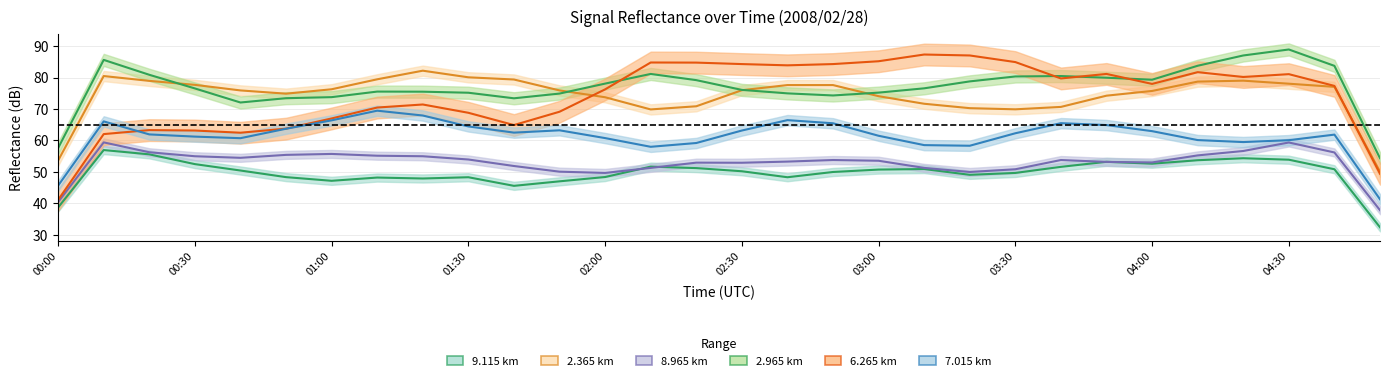

Reading left to right, what are all the values shown in this chart?

9.115 km: 38.7	57.0	55.6	52.5	50.5	48.4	47.2	48.2	47.9	48.3	45.6	47.0	48.4	51.7	51.2	50.2	48.3	50.0	50.8	50.9	49.1	49.7	51.6	53.2	52.6	53.7	54.4	53.9	50.9	32.4
2.365 km: 53.6	80.5	78.9	77.7	75.9	74.9	76.3	79.4	82.2	80.1	79.4	75.9	73.7	69.9	70.9	76.0	77.6	77.6	74.1	71.7	70.3	69.9	70.7	74.2	75.7	78.7	79.0	78.0	77.0	50.1
8.965 km: 40.4	59.4	56.3	55.0	54.5	55.4	55.7	55.2	55.0	54.0	51.9	50.1	49.7	51.3	53.0	52.9	53.3	53.8	53.6	51.3	50.0	50.9	53.8	53.2	53.0	55.3	56.7	59.4	56.2	37.9
2.965 km: 57.6	85.6	80.9	76.5	72.1	73.4	73.8	75.5	75.5	75.2	73.4	74.9	78.1	81.1	79.2	76.1	75.0	74.3	75.2	76.6	78.8	80.3	80.5	79.9	79.3	83.7	87.0	88.9	83.7	54.4
6.265 km: 41.1	62.0	63.3	63.2	62.5	63.8	67.0	70.5	71.4	68.8	64.9	69.1	76.2	84.8	84.7	84.3	83.9	84.3	85.2	87.3	87.0	84.9	79.7	81.1	78.0	81.7	80.2	81.1	77.3	49.4
7.015 km: 45.7	66.1	61.9	61.2	60.7	63.7	66.4	69.5	67.9	64.5	62.5	63.2	60.8	58.0	59.2	63.2	66.5	65.5	61.5	58.5	58.3	62.3	65.5	64.9	63.0	60.1	59.5	60.1	61.9	41.3